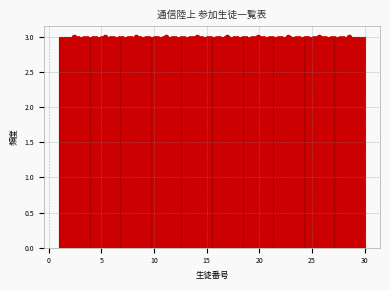

How tall is the bar that spans 1.0 to 3.9 on the x-axis? Neither the bar edges nor the heights are printed on the chart, so give them approximately, as read against the axes.

3